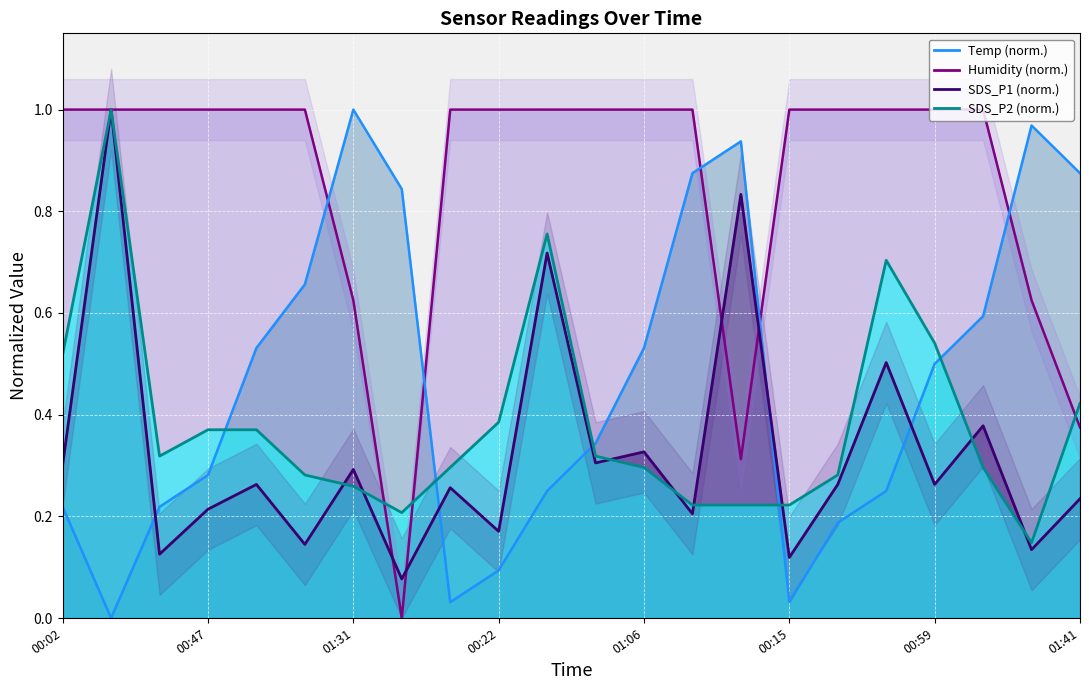

Reading left to right, transcribe all the data shown in this chart.

SDS_P1: 00:02=0.3	00:17=1.0	00:32=0.1	00:47=0.2	01:01=0.3	01:16=0.1	01:31=0.3	01:43=0.1	00:10=0.3	00:22=0.2	00:37=0.7	00:52=0.3	01:06=0.3	01:21=0.2	01:36=0.8	00:15=0.1	00:29=0.3	00:44=0.5	00:59=0.3	01:14=0.4	01:29=0.1	01:41=0.2
SDS_P2: 00:02=0.5	00:17=1.0	00:32=0.3	00:47=0.4	01:01=0.4	01:16=0.3	01:31=0.3	01:43=0.2	00:10=0.3	00:22=0.4	00:37=0.8	00:52=0.3	01:06=0.3	01:21=0.2	01:36=0.2	00:15=0.2	00:29=0.3	00:44=0.7	00:59=0.5	01:14=0.3	01:29=0.1	01:41=0.4
Temp: 00:02=0.2	00:17=0.0	00:32=0.2	00:47=0.3	01:01=0.5	01:16=0.7	01:31=1.0	01:43=0.8	00:10=0.0	00:22=0.1	00:37=0.3	00:52=0.3	01:06=0.5	01:21=0.9	01:36=0.9	00:15=0.0	00:29=0.2	00:44=0.3	00:59=0.5	01:14=0.6	01:29=1.0	01:41=0.9
Humidity: 00:02=1.0	00:17=1.0	00:32=1.0	00:47=1.0	01:01=1.0	01:16=1.0	01:31=0.6	01:43=0.0	00:10=1.0	00:22=1.0	00:37=1.0	00:52=1.0	01:06=1.0	01:21=1.0	01:36=0.3	00:15=1.0	00:29=1.0	00:44=1.0	00:59=1.0	01:14=1.0	01:29=0.6	01:41=0.4